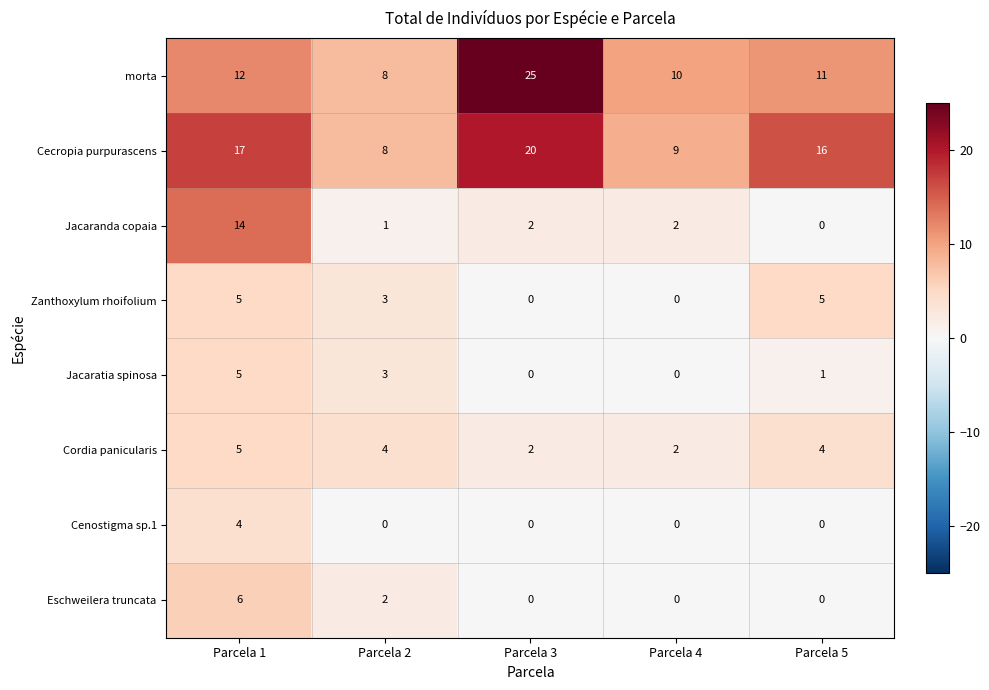

List the labels in order of morta value, largest first.

Parcela 3, Parcela 1, Parcela 5, Parcela 4, Parcela 2